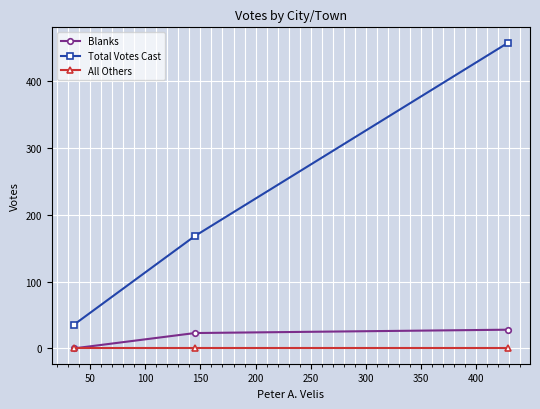

Which series has the largest range (max minus min)?

Total Votes Cast